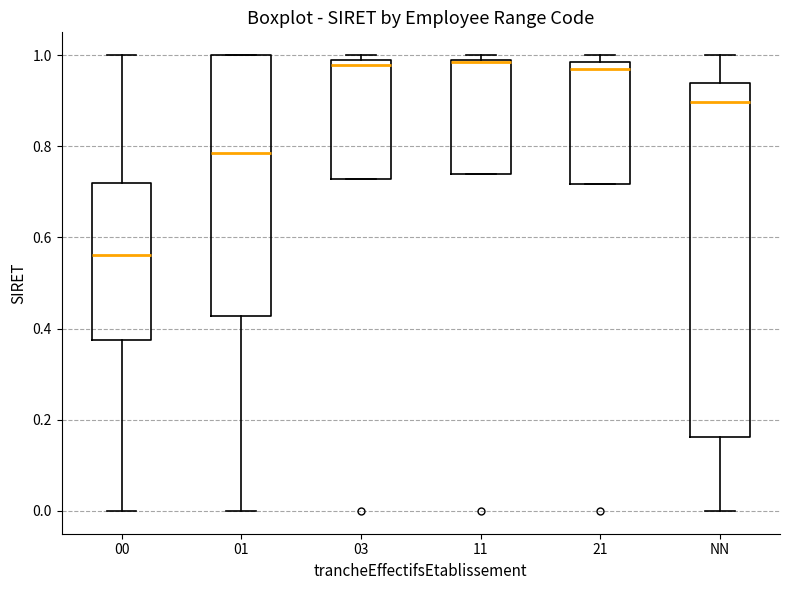

Which box is the tallest, from its lower edge to its upper edge?

NN